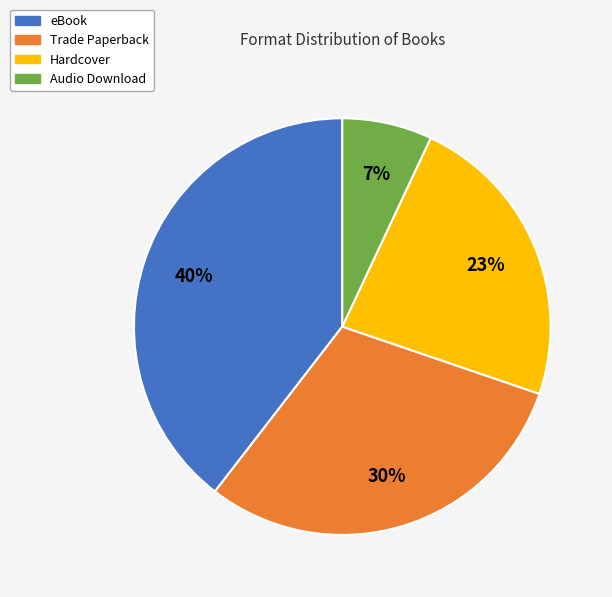

What is the largest slice in the pie chart?

eBook